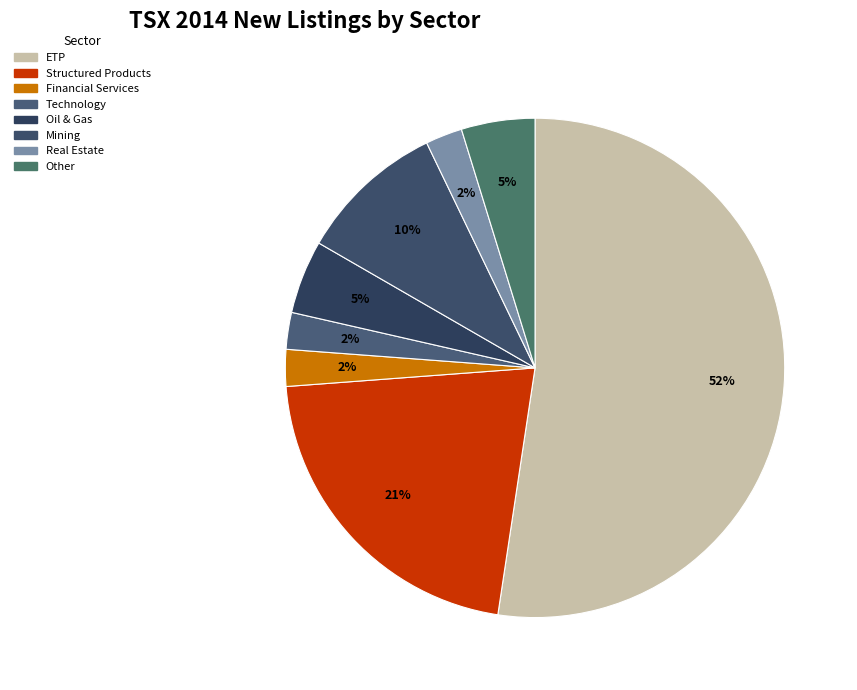

Count the number of slices in the pie.

8